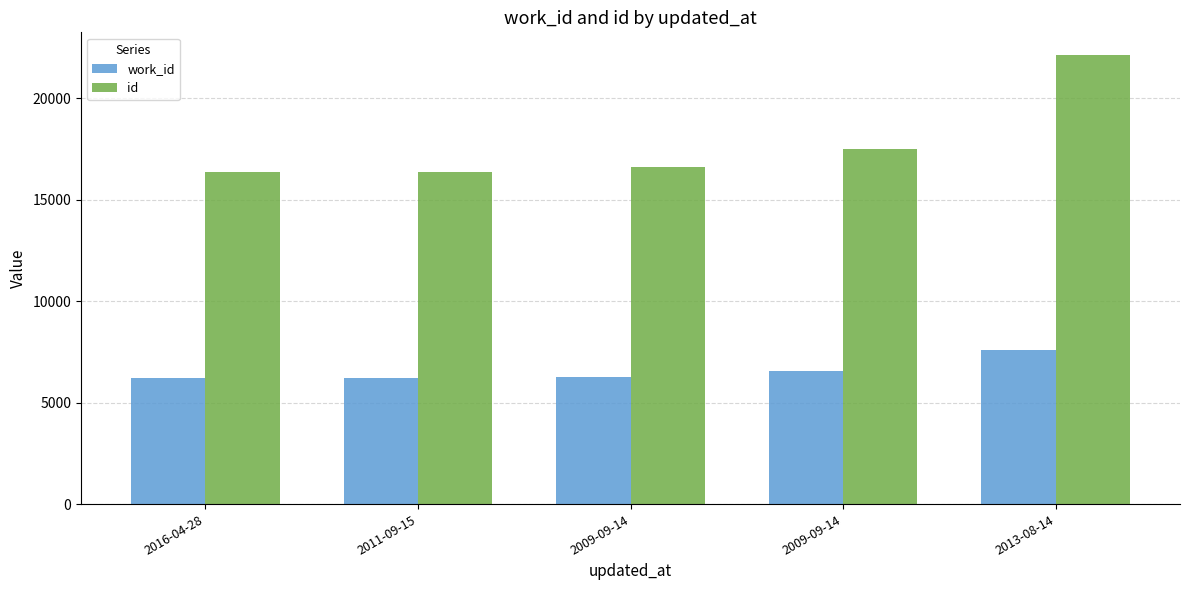

What is the difference between the maximum and minimum values in the id series?

5771